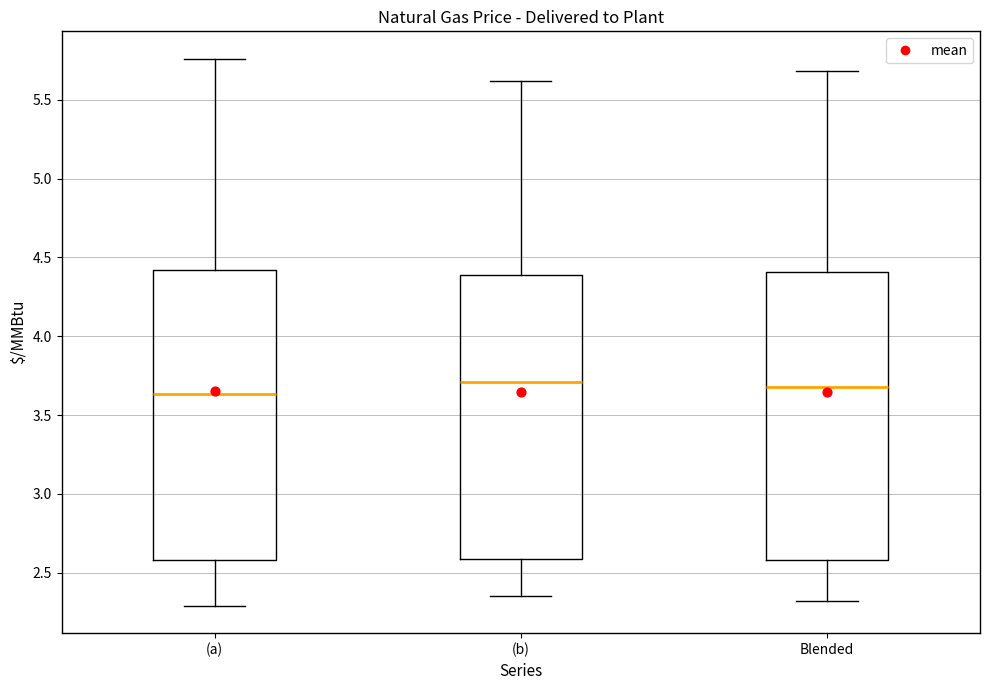

Where does the lower whisker of the box for Blended end on the y-axis? The values are not printed on the chart, so give them approximately, as read against the axis.

2.30